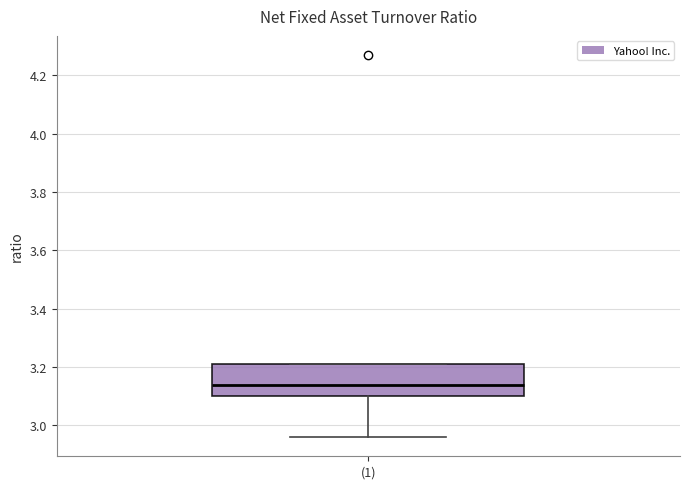

Transcribe this box plot: give where the median line is, the range the box spans, and where the two whiskers end, as read against the y-axis. The values are not printed on the chart, so give them approximately, as read against the axis.

median 3.14, box 3.10 to 3.22, whiskers 2.96 to 3.22